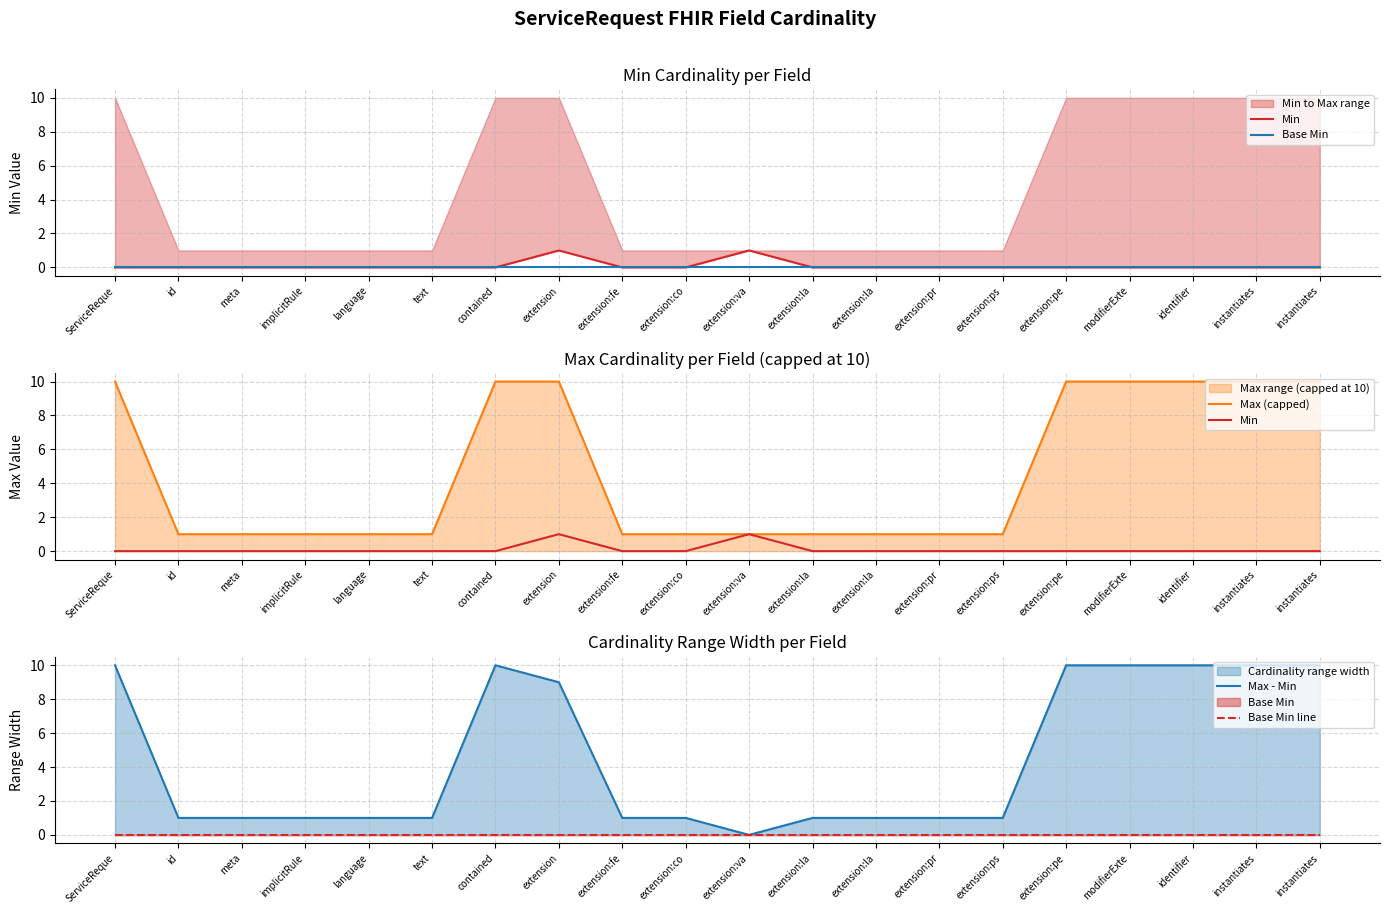

The Max - Min series shows 10 at contained. True or false?

True